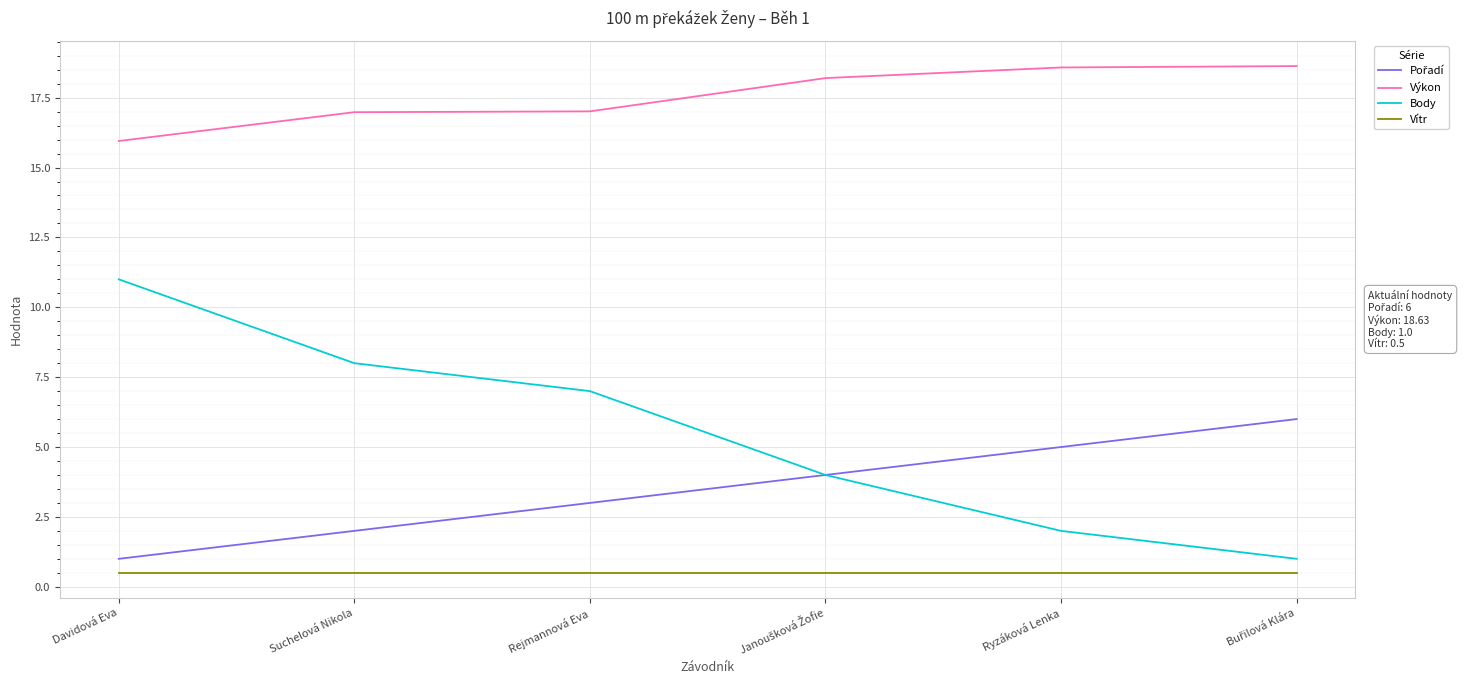

At which category is the sum across all series the highest?

Davidová Eva